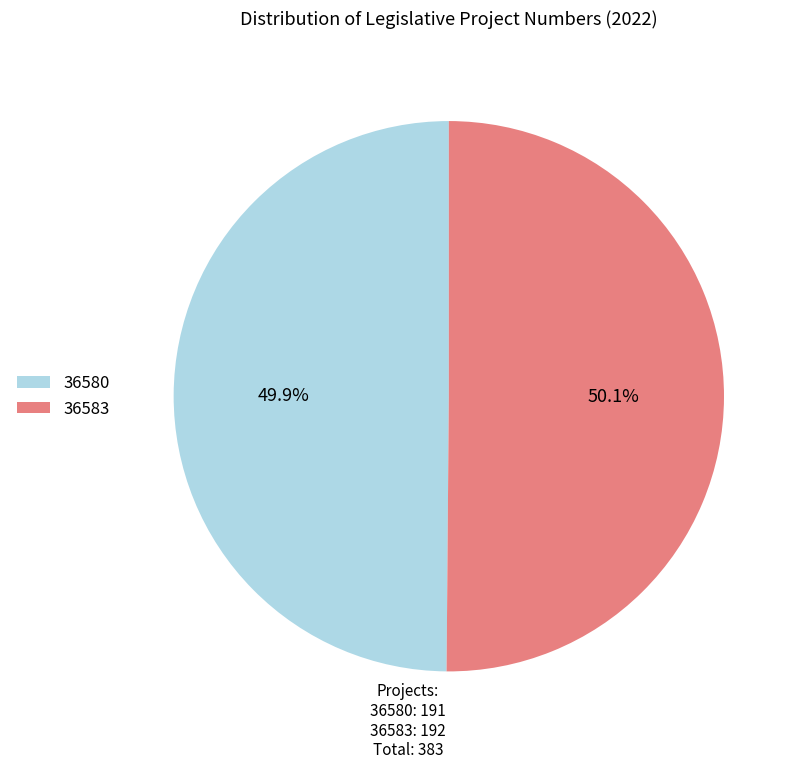

Is it true that 36583 is 50% of the pie?

True